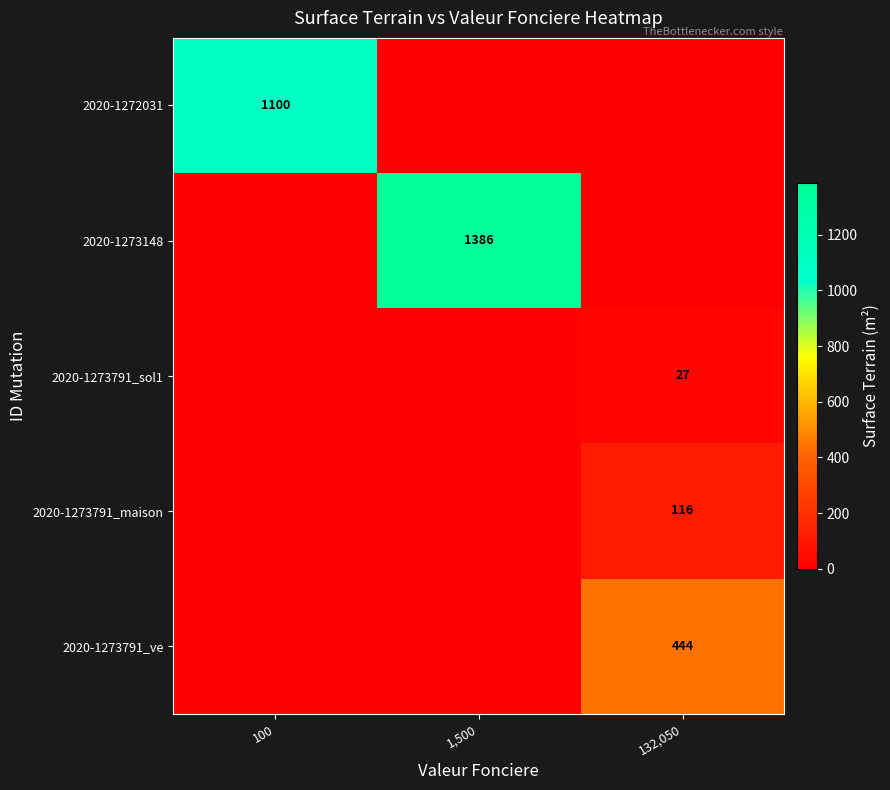

What is the total value across all series at 100?

1100